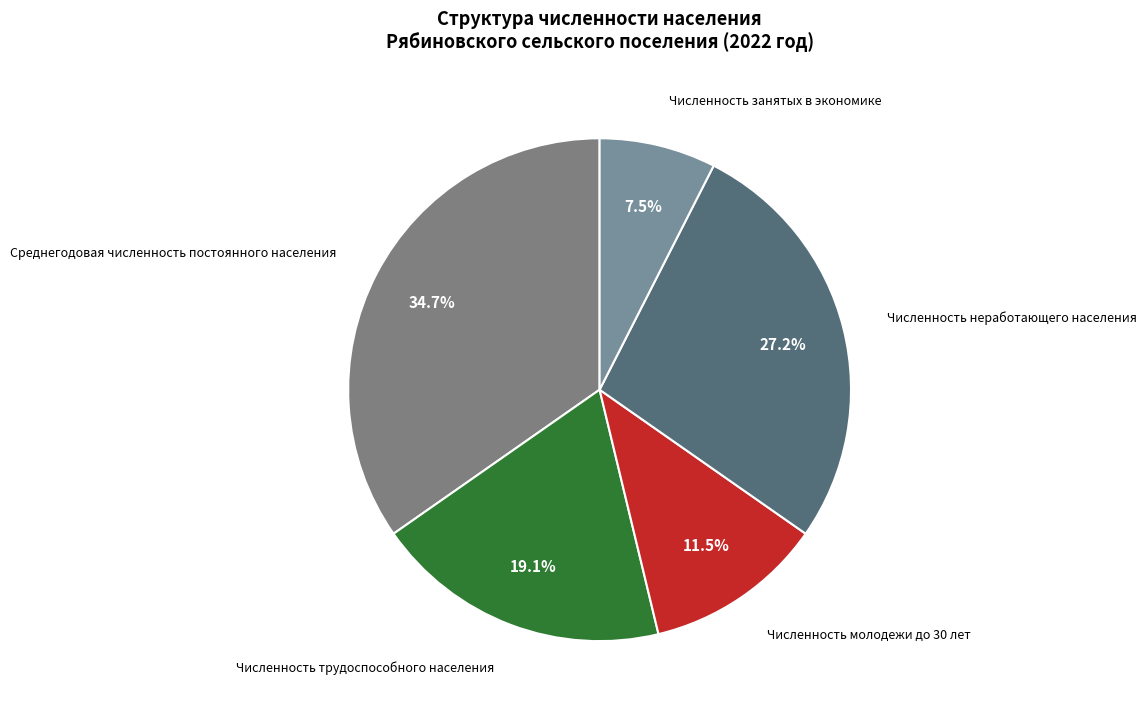

Which has a higher value, Среднегодовая численность постоянного населения or Численность трудоспособного населения?

Среднегодовая численность постоянного населения